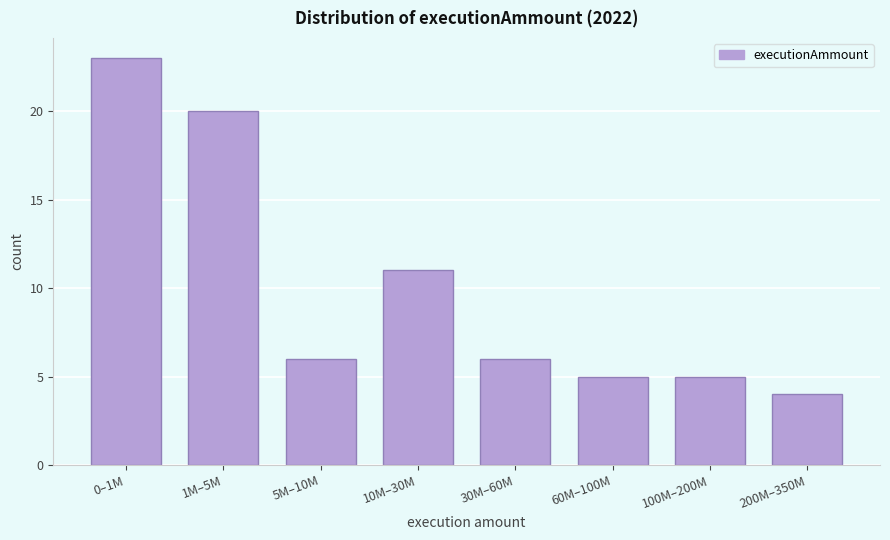

Reading left to right, list all the values displayed in this chart.

23	20	6	11	6	5	5	4